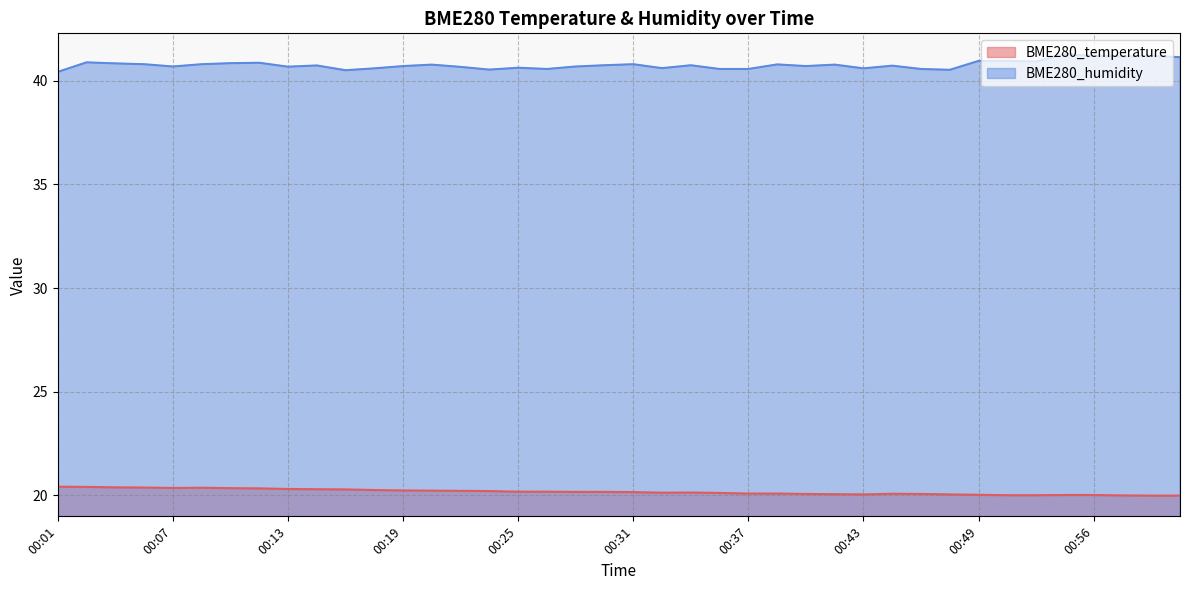

Reading right to left, what are all the values shown in this chart?

BME280_temperature: 20.0	20.0	20.0	20.0	20.0	20.0	20.0	20.0	20.1	20.1	20.1	20.1	20.1	20.1	20.1	20.1	20.1	20.1	20.1	20.2	20.2	20.2	20.2	20.2	20.2	20.2	20.2	20.2	20.3	20.3	20.3	20.3	20.3	20.4	20.4	20.4	20.4	20.4	20.4	20.4
BME280_humidity: 41.1	41.2	41.2	41.2	41.3	40.9	41.0	41.0	40.5	40.6	40.7	40.6	40.8	40.7	40.8	40.6	40.6	40.8	40.6	40.8	40.8	40.7	40.6	40.6	40.5	40.7	40.8	40.7	40.6	40.5	40.7	40.7	40.9	40.9	40.8	40.7	40.8	40.8	40.9	40.4